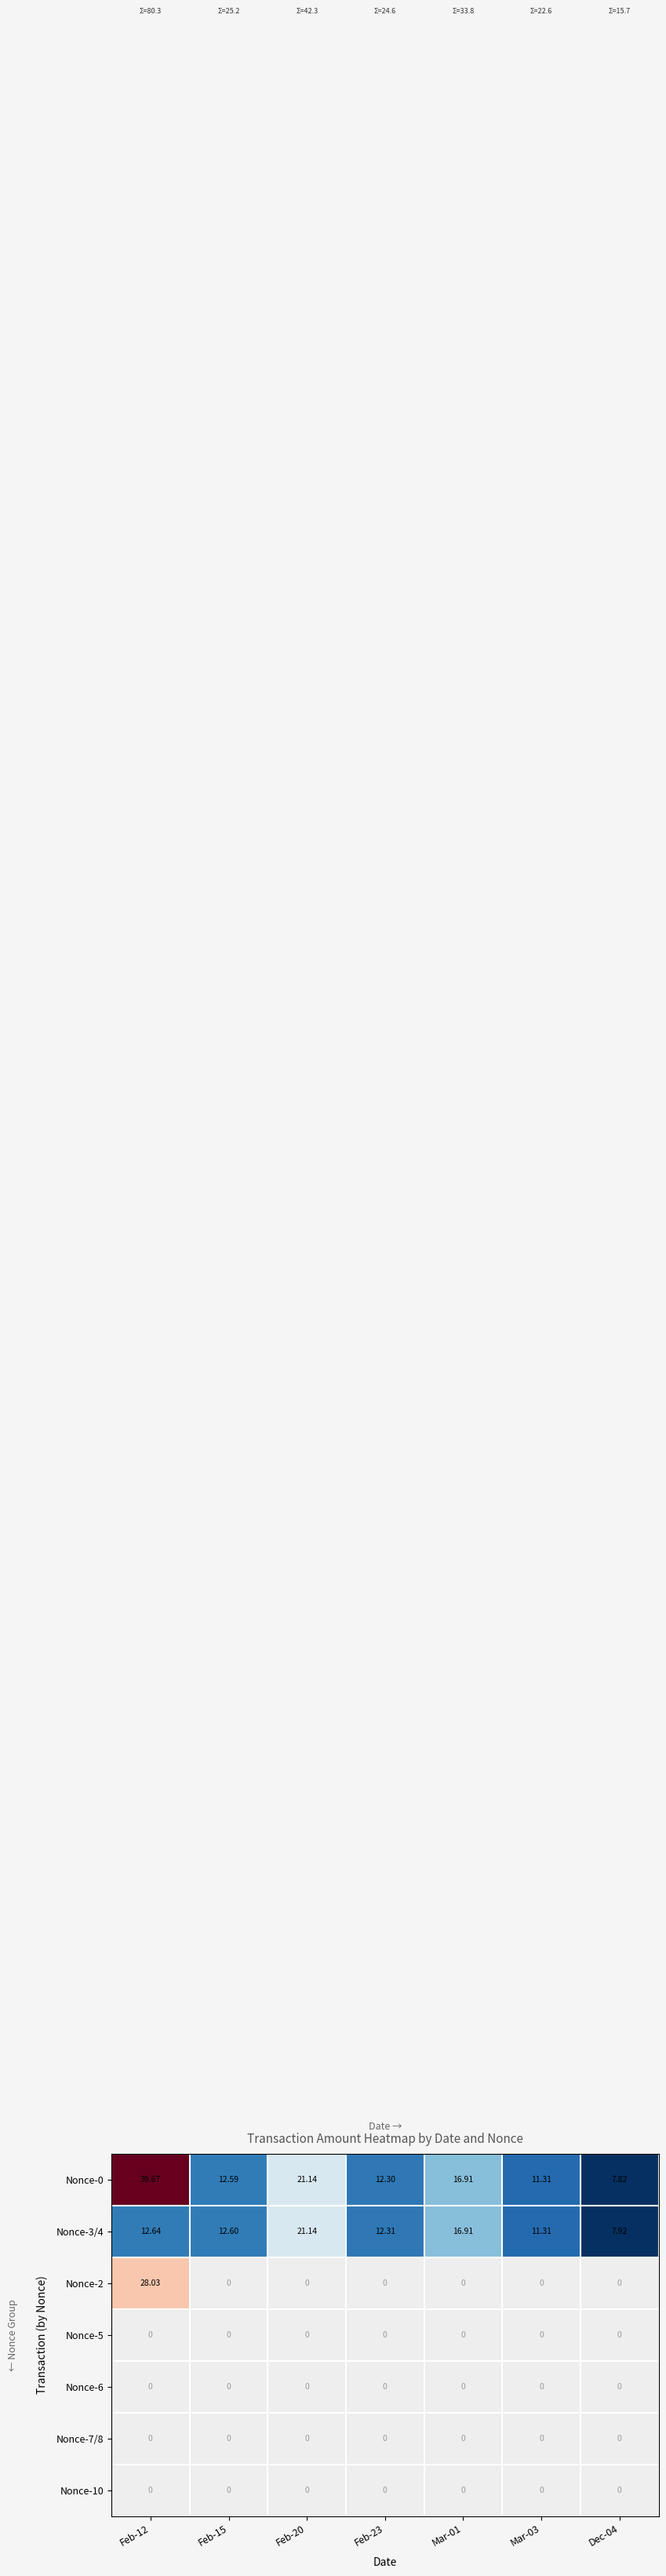

Which label corresponds to the largest value in the chart?

Feb-12